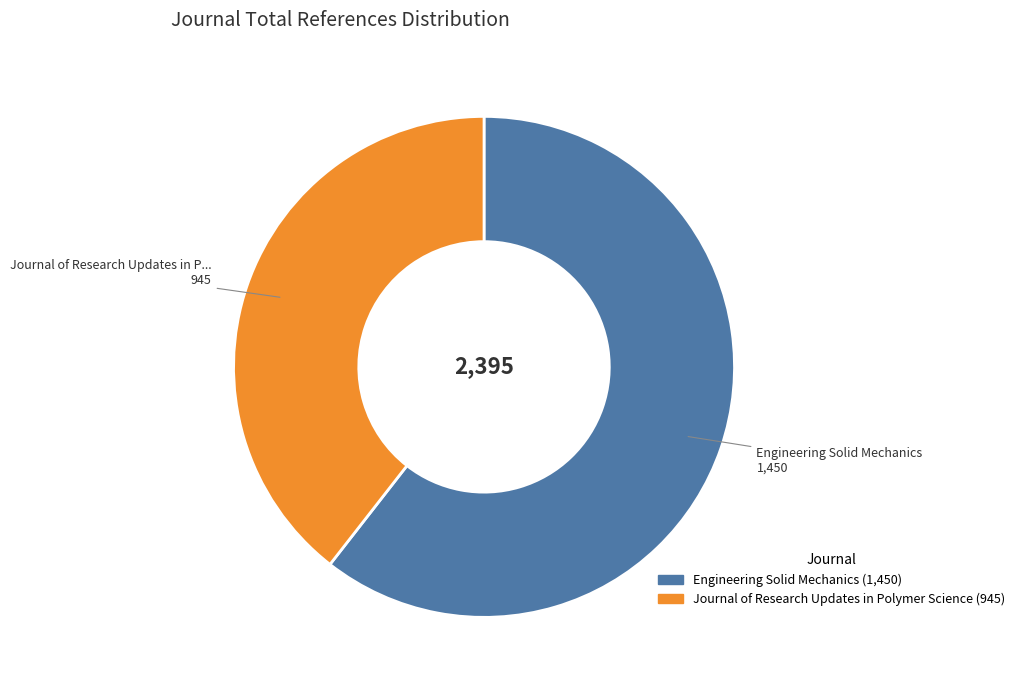

What is the majority slice?

Engineering Solid Mechanics